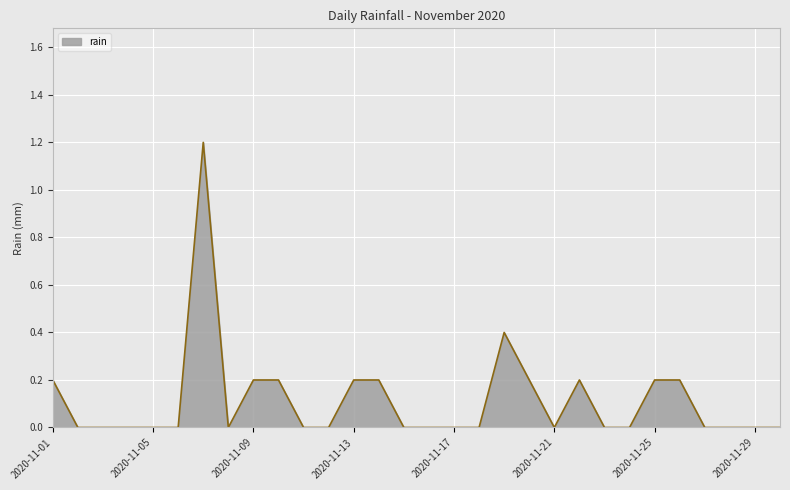

What is the maximum value shown in the chart?

1.2